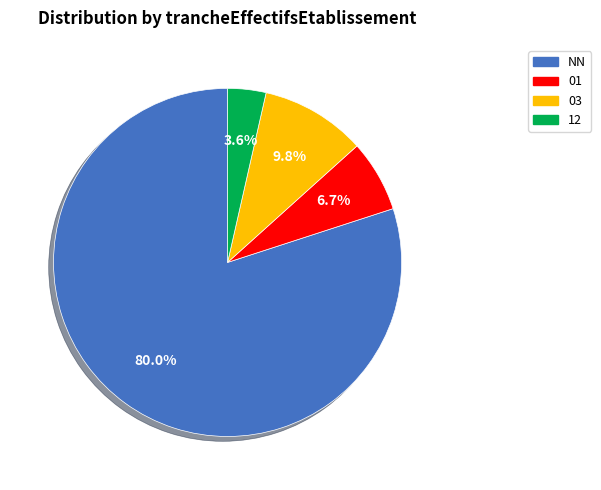

Approximately how many times larger is the value at 12 compared to 03?

0.4